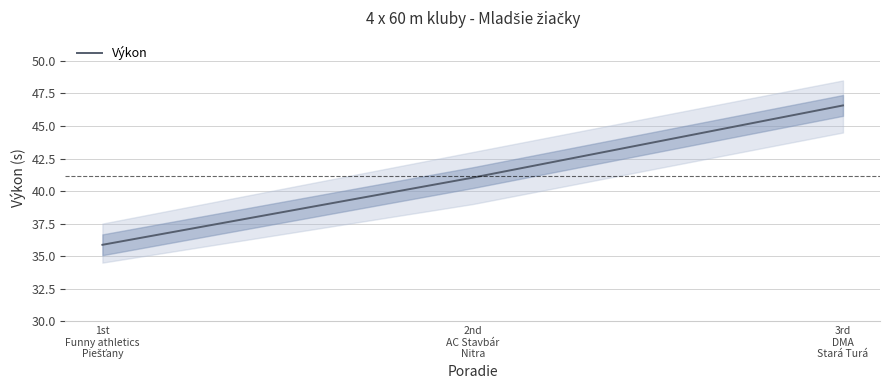

Reading left to right, transcribe all the data shown in this chart.

1st
Funny athletics
Piešťany=35.9	2nd
AC Stavbár
Nitra=41.0	3rd
DMA
Stará Turá=46.6